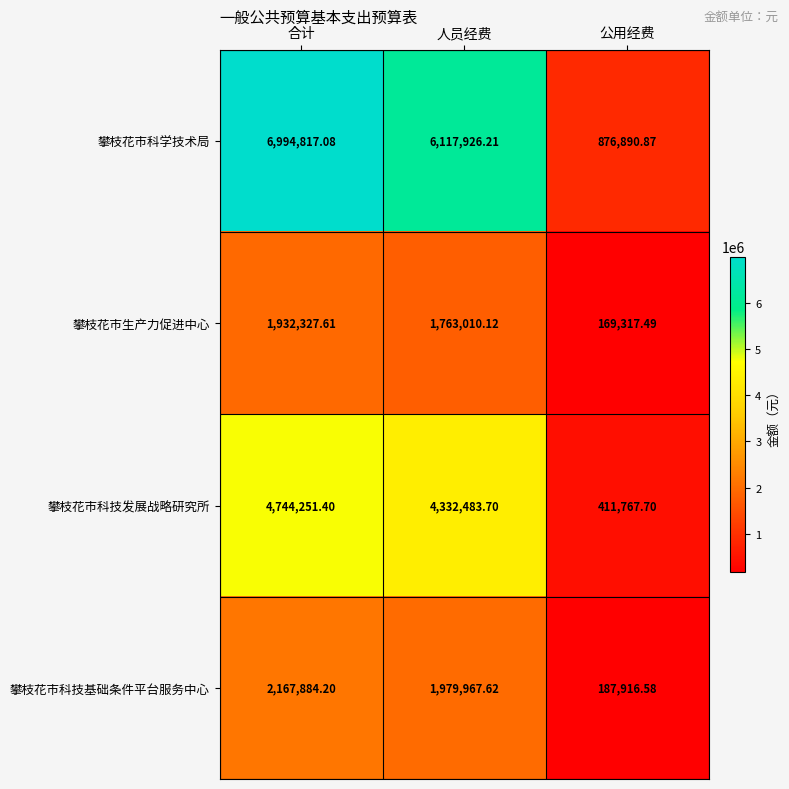

Which series changed the most between 合计 and 人员经费?

攀枝花市科学技术局